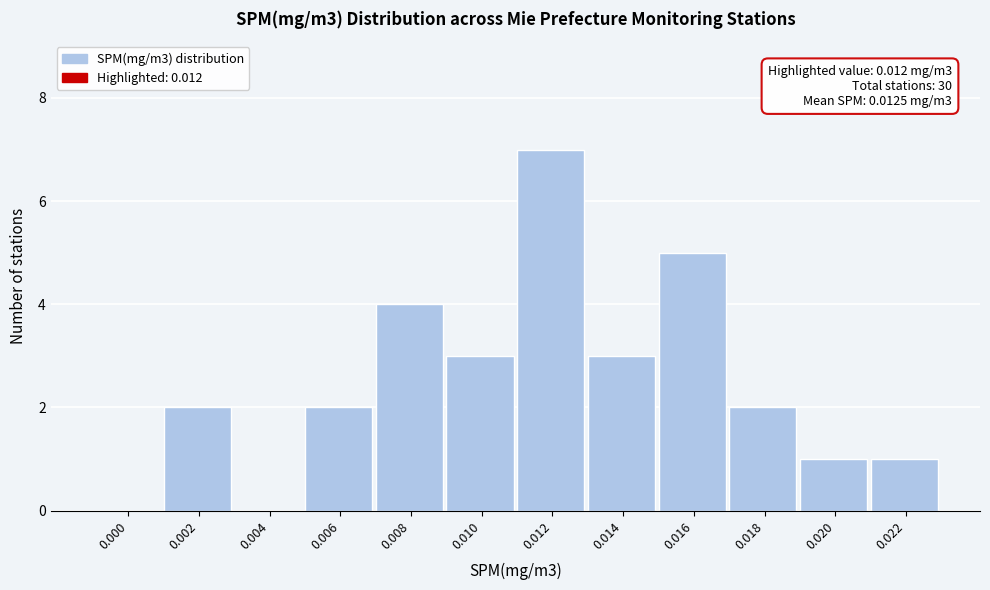

Reading left to right, extract all data points from this chart.

0.000=0	0.002=2	0.004=0	0.006=2	0.008=4	0.010=3	0.012=7	0.014=3	0.016=5	0.018=2	0.020=1	0.022=1